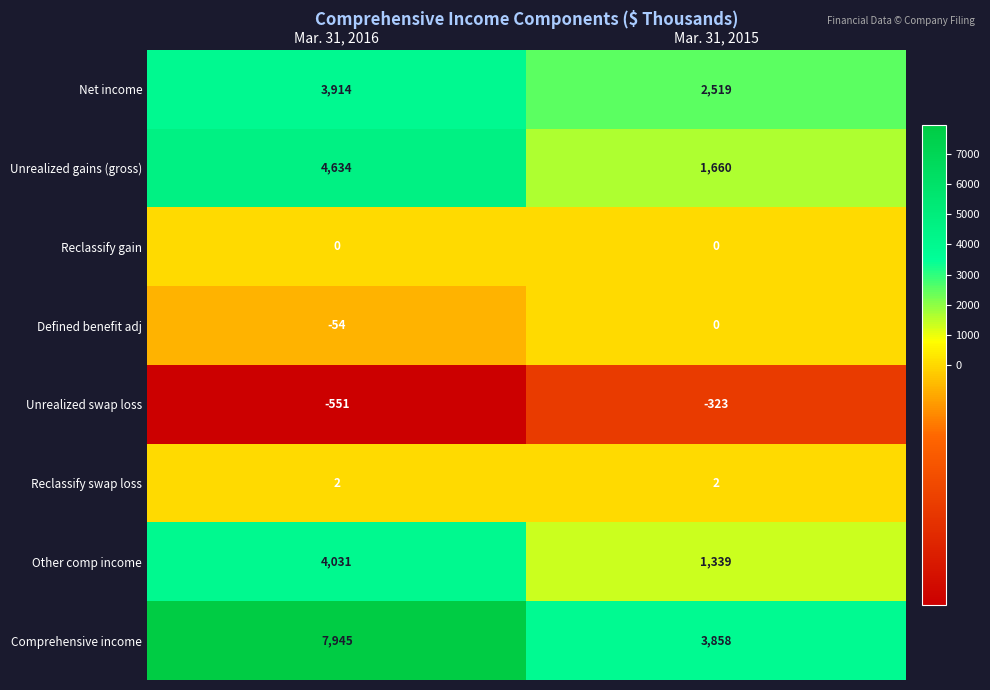

Where is Net income nearest to the value 3216?

Mar. 31, 2015